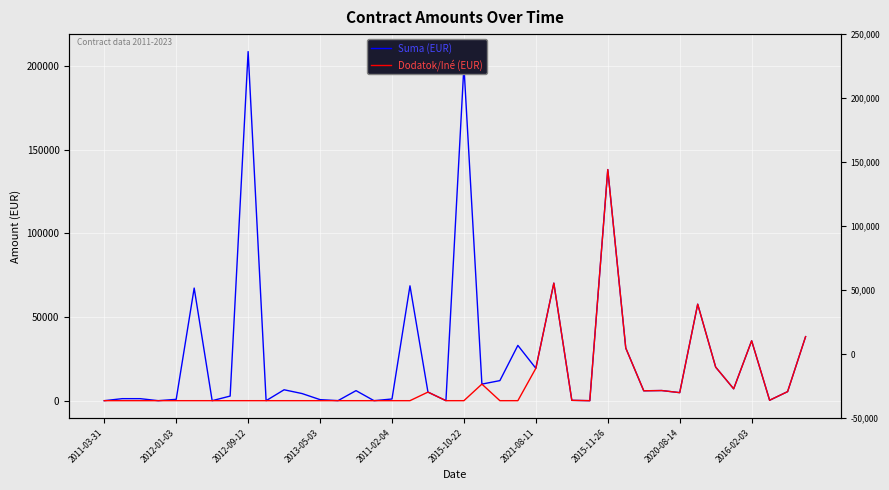

Rank the series at 37 from highest to lowest value.

Suma (EUR), Dodatok/Iné (EUR)